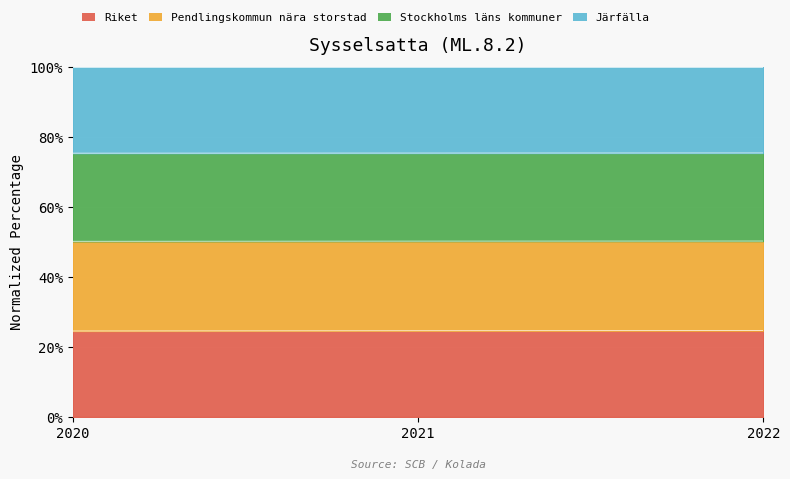

What is the total value across all series at 2021?

100.0